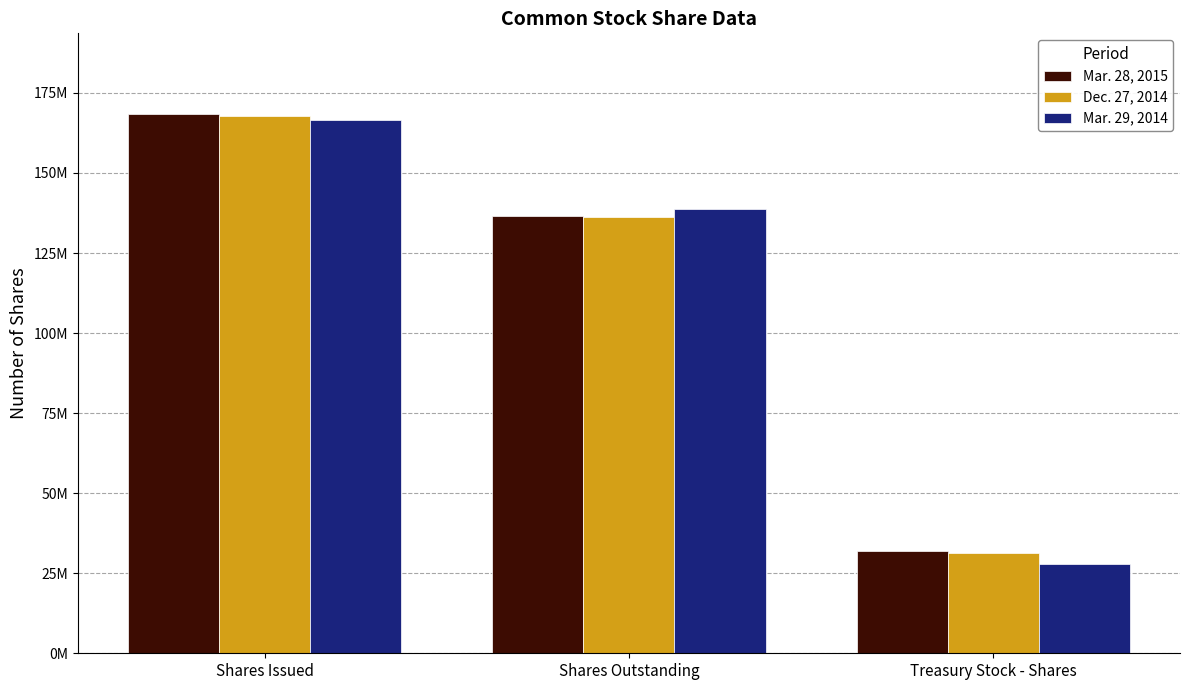

The value of Mar. 29, 2014 at Shares Issued is 291488638. True or false?

False